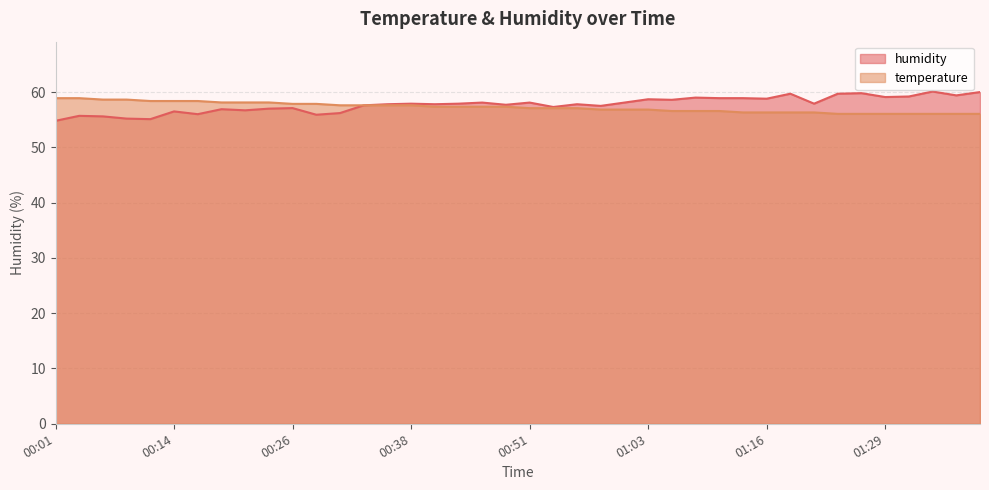

Rank the series by their average value, from lowest to highest.

temperature, humidity